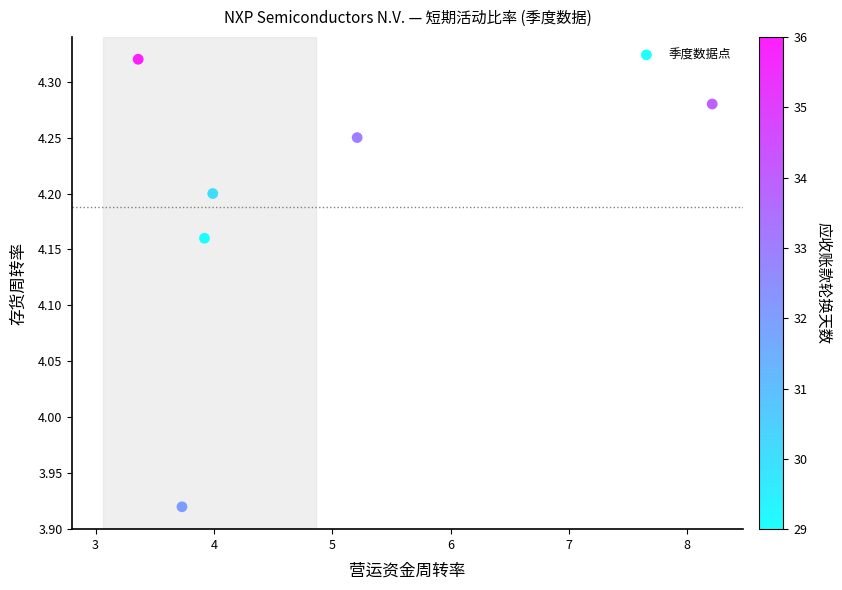

What is the range of X values (max minus min)?

4.9